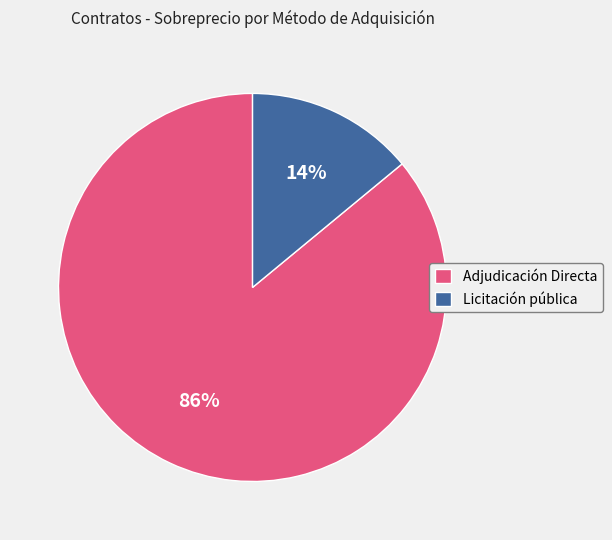

To the nearest percent, what is the combined percentage of Adjudicación Directa and Licitación pública?

100%